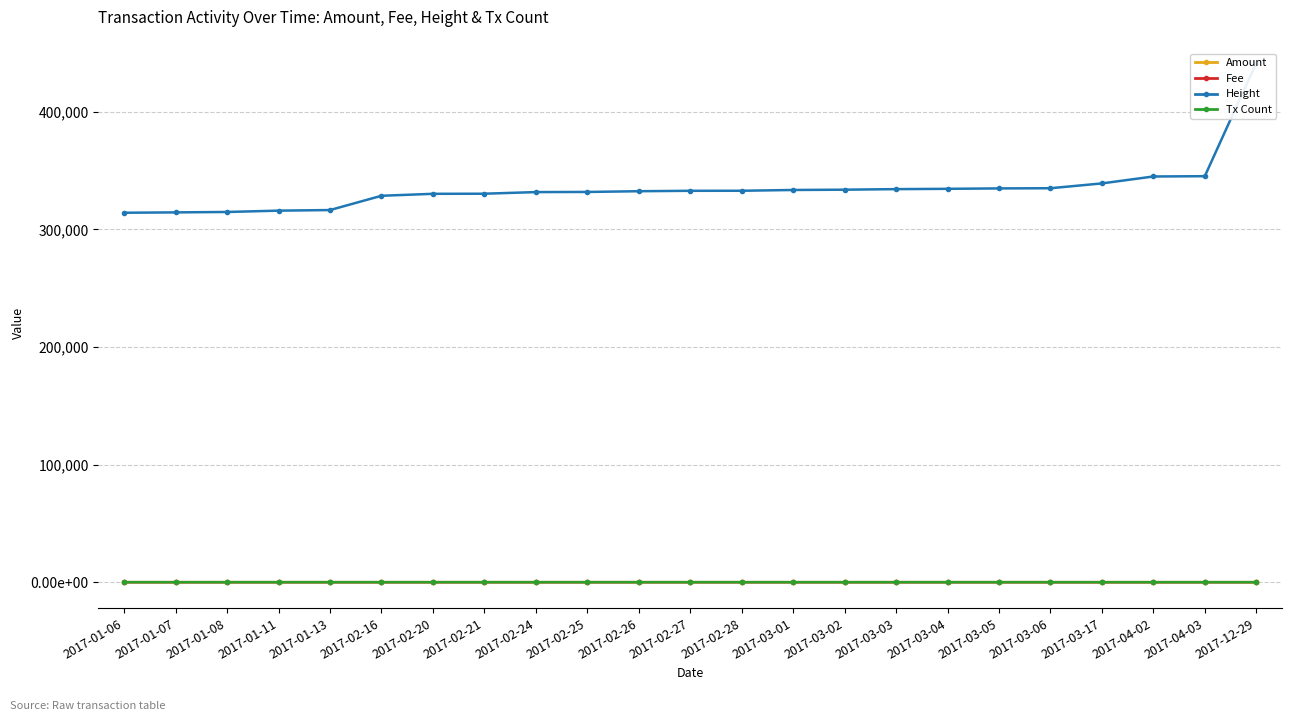

What is the minimum value for Tx Count?

1.0